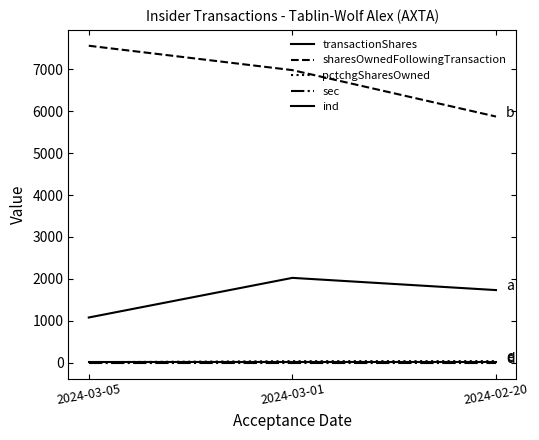

True or false: pctchgSharesOwned has a value of 42 at 2024-02-20.

True